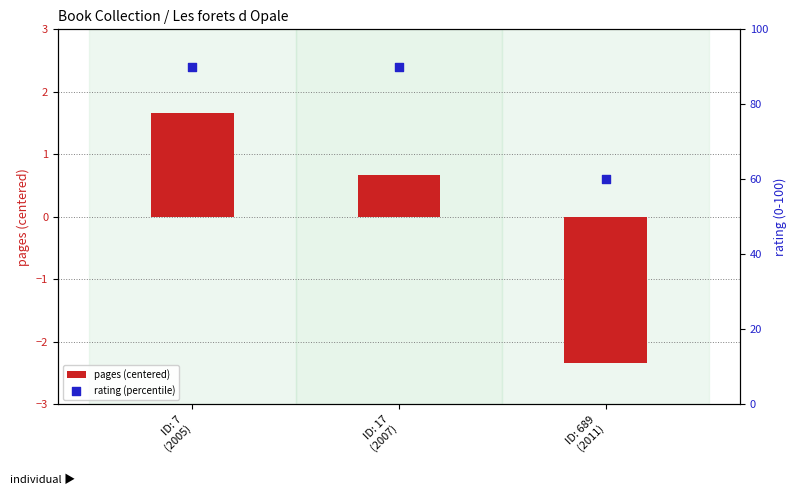

What is the total value across all series at ID: 7
(2005)?

91.7